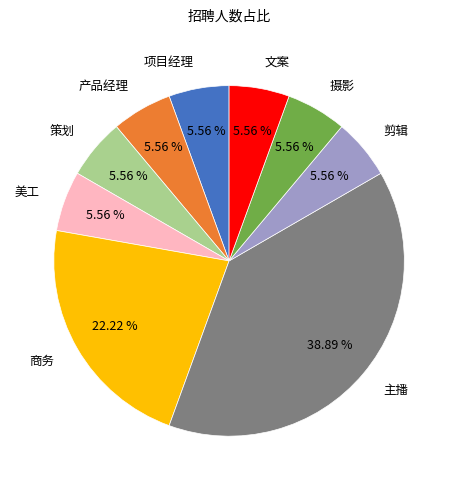

Is the sum of 商务 and 项目经理 greater than half?

No